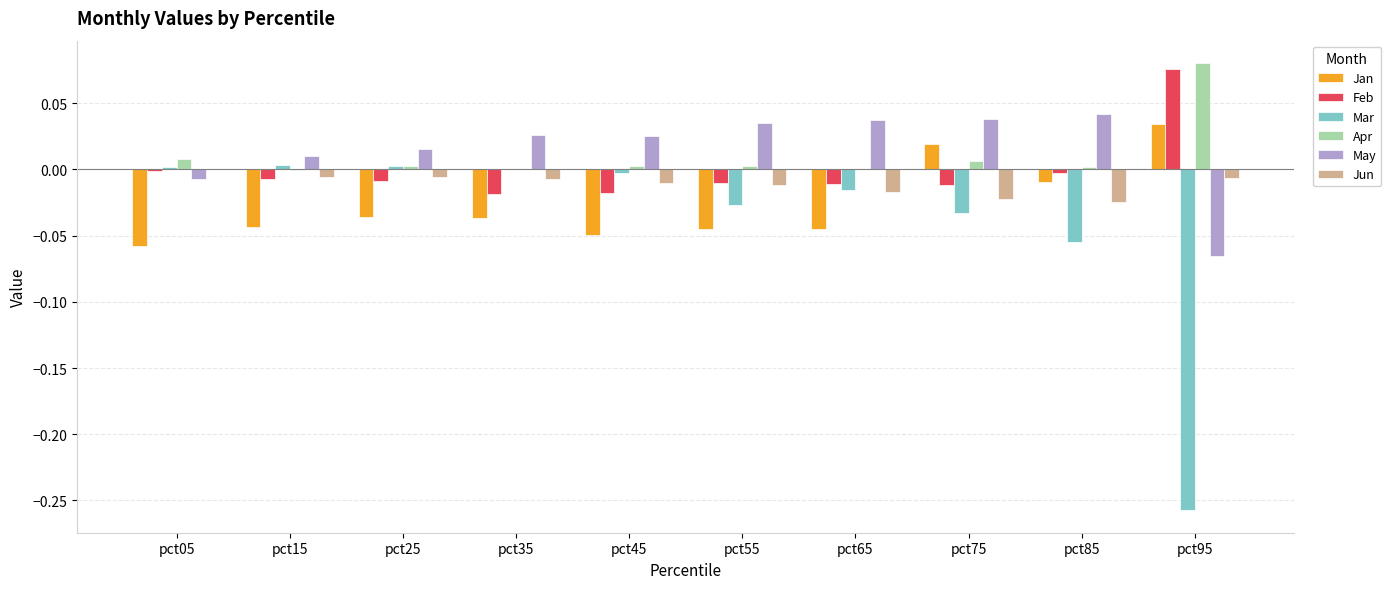

At which category does the chart reach its peak across all series?

pct95